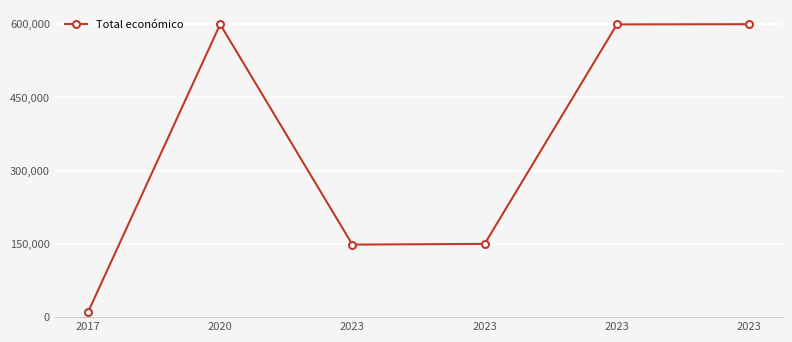

How many points are higher than both their immediate neighbors (excluding endpoints)?

1